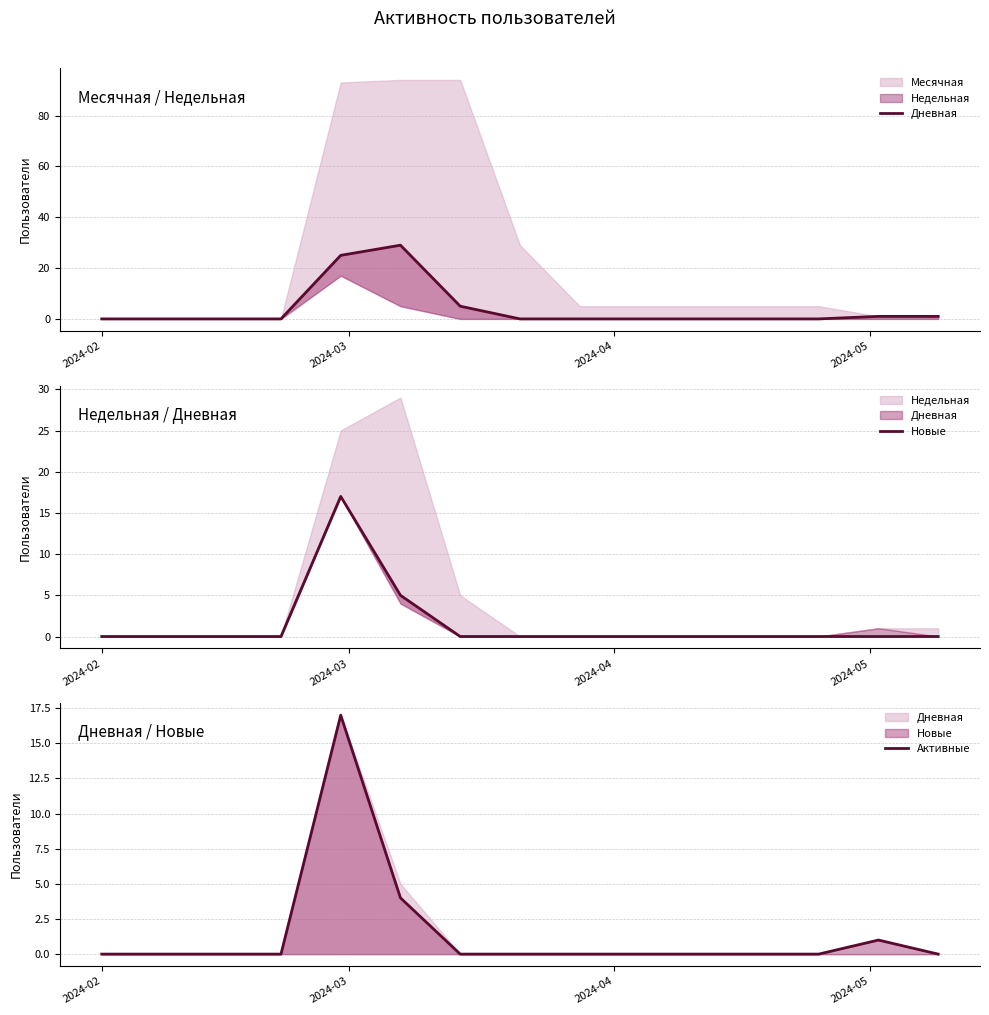

What is the difference between the maximum and minimum values in the Дневная series?

29